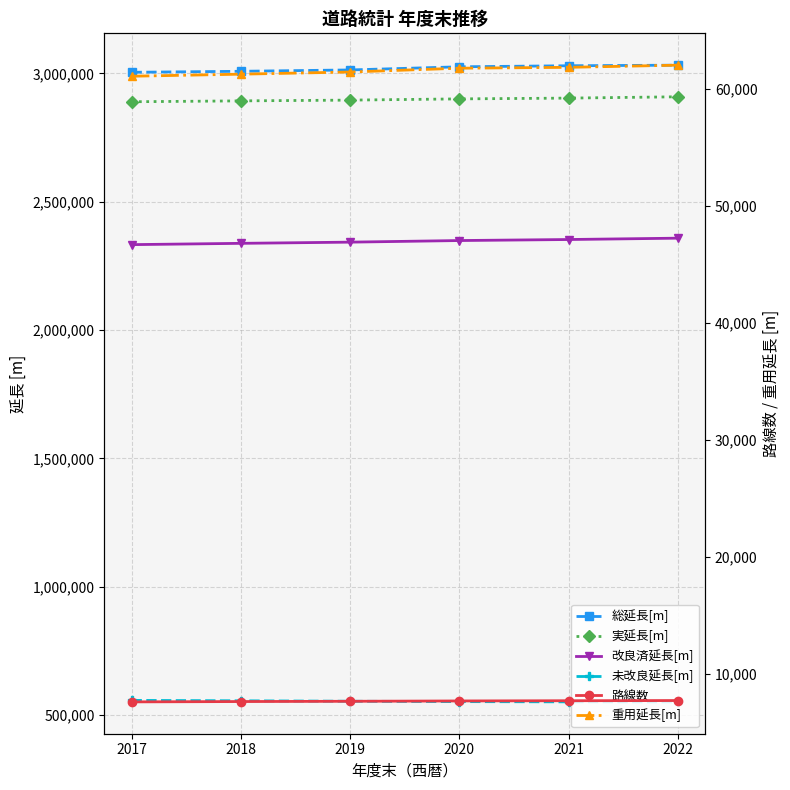

Does the chart have visible grid lines?

Yes